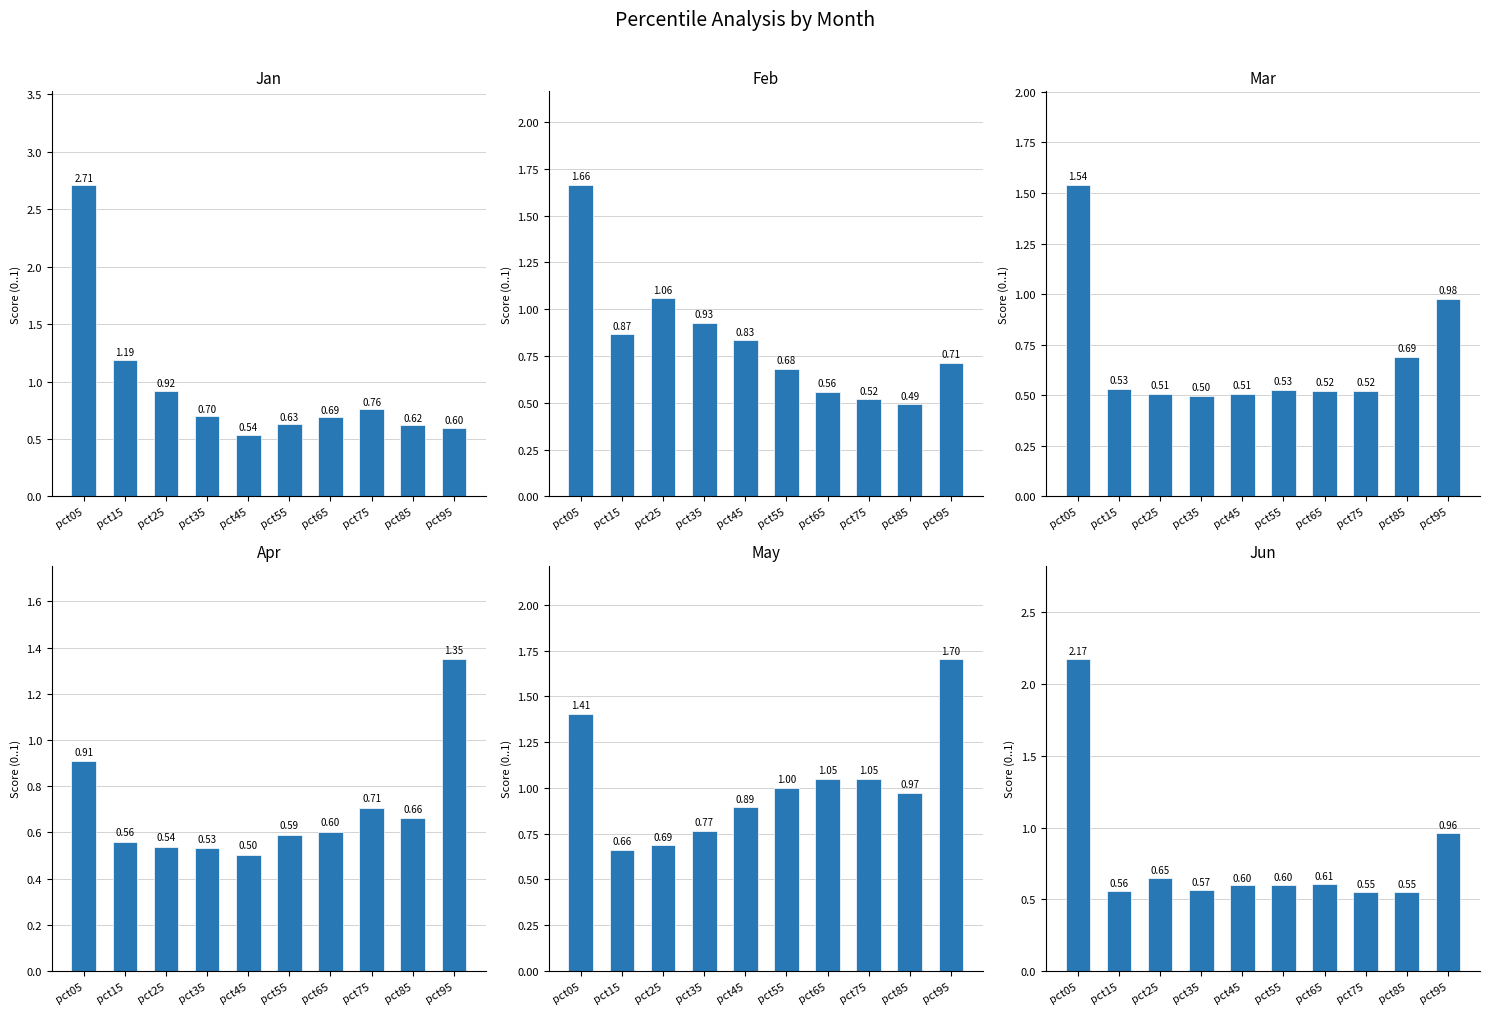

How many groups of bars are there?

10